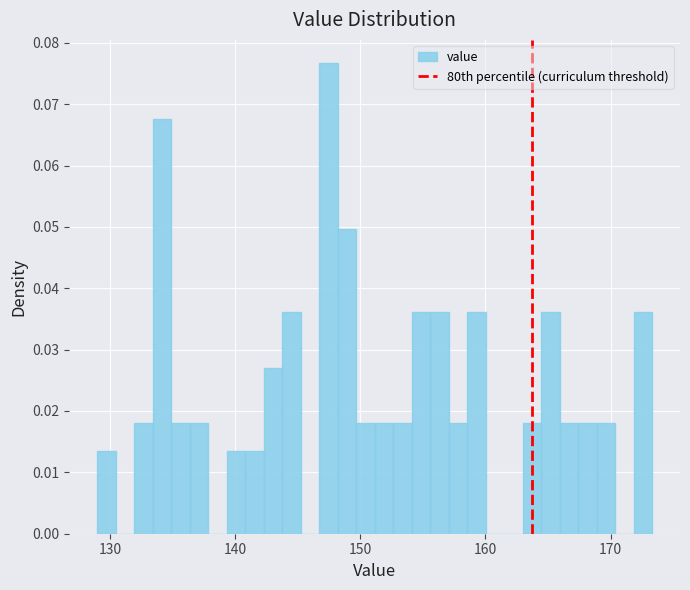

Around what value on the x-axis is the tallest bar? Give the approximate position of its centre, as read against the axis.

147